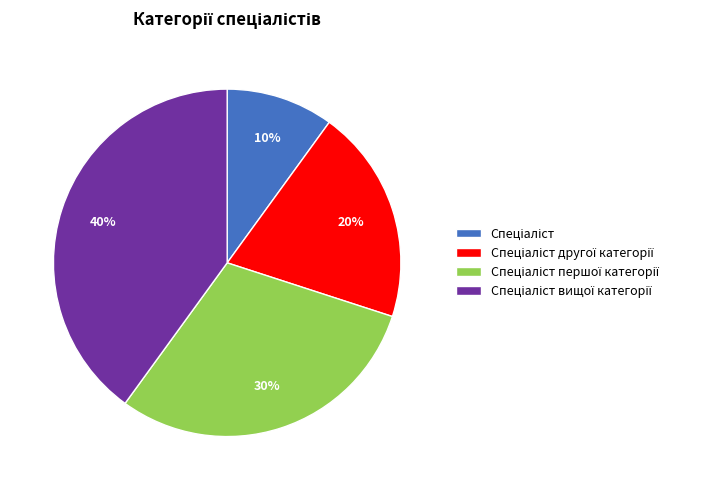

Is there a majority slice in this chart?

No